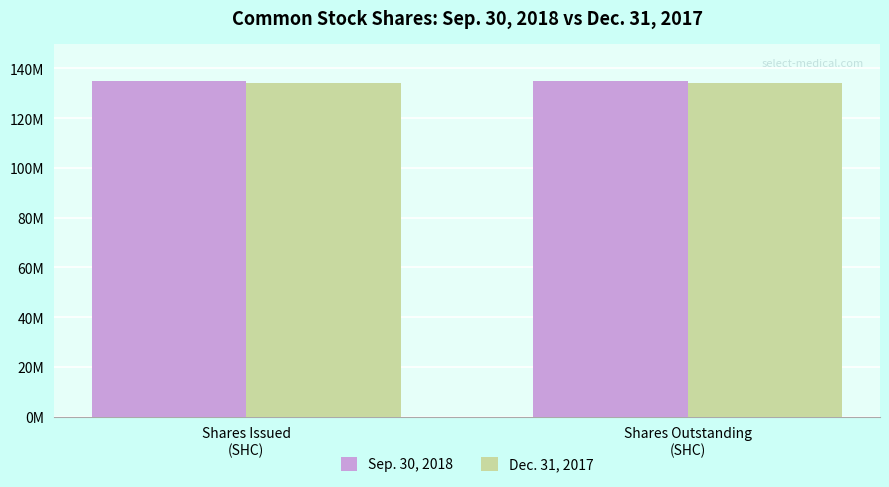

Does the chart contain stacked bars?

No